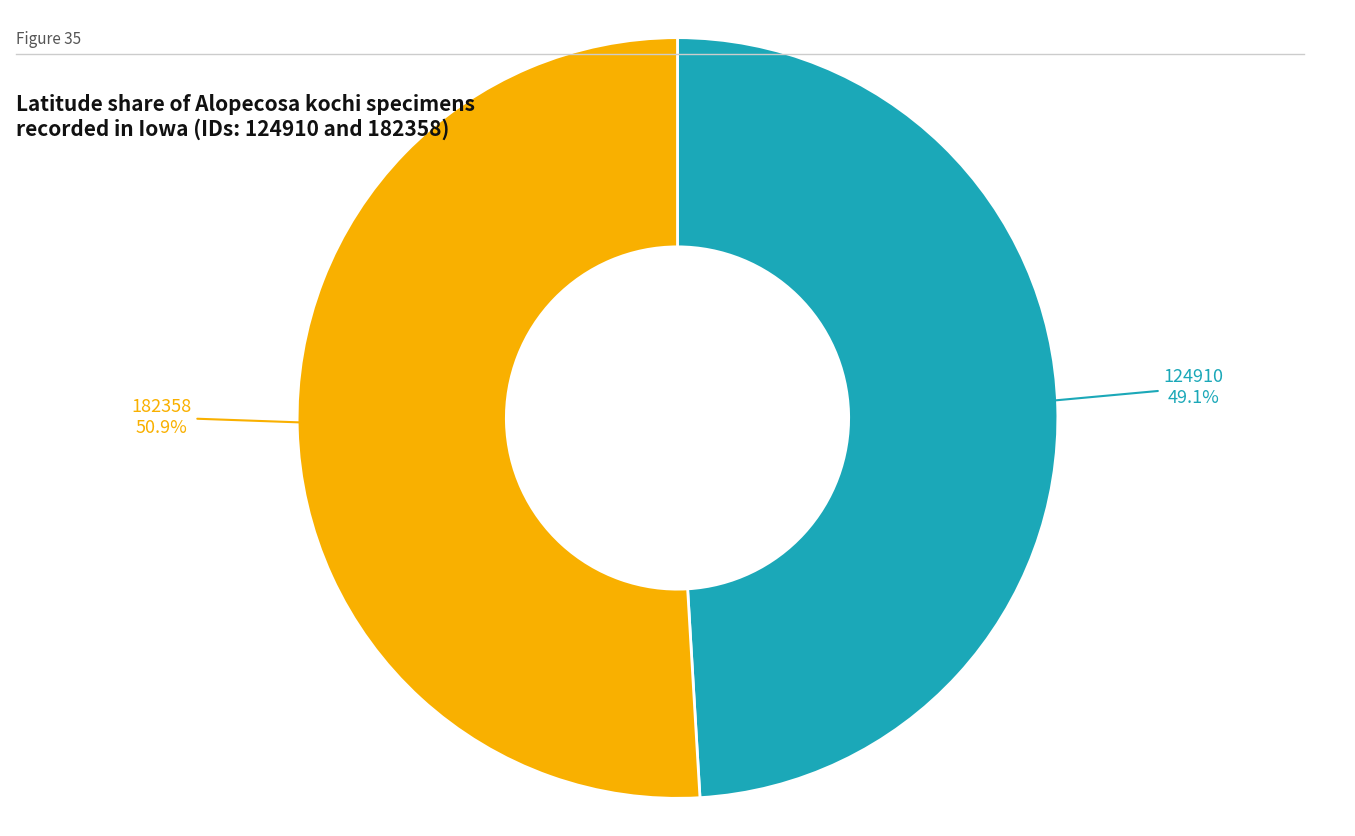

Is there any slice that represents more than half of the pie?

Yes